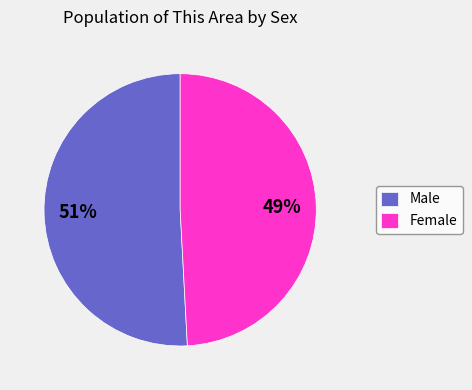

To the nearest percent, what percentage of the pie is Female?

49%